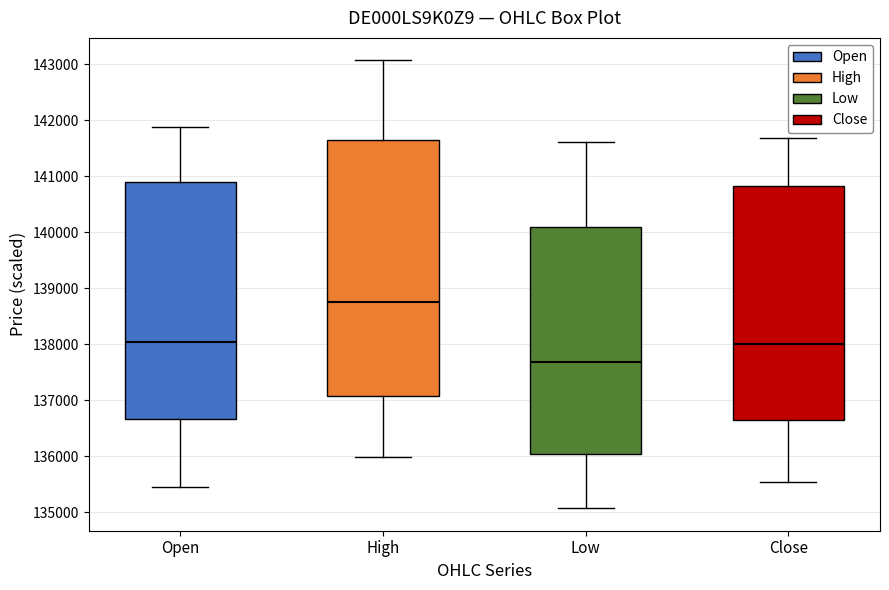

Which box is the tallest, from its lower edge to its upper edge?

High